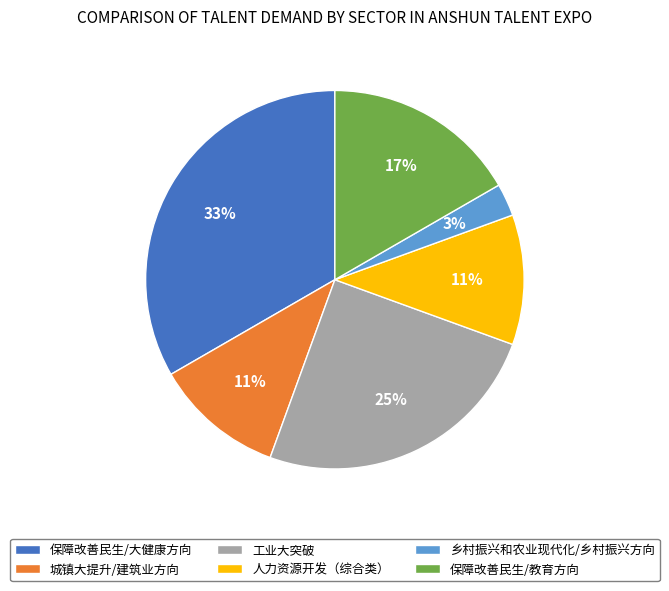

What is the ratio of the value at 保障改善民生/教育方向 to the value at 城镇大提升/建筑业方向?

1.5